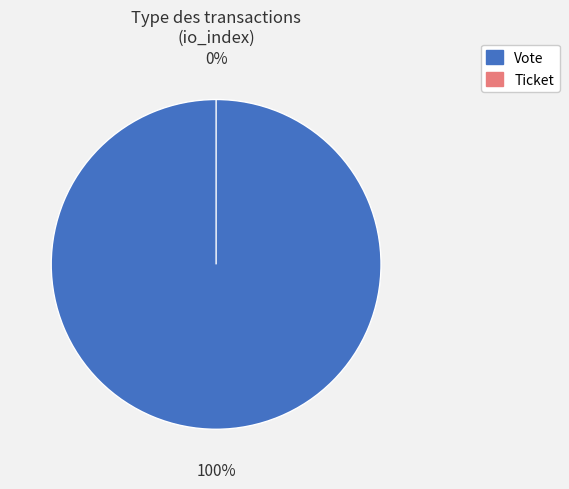

How many slices are in this pie chart?

2